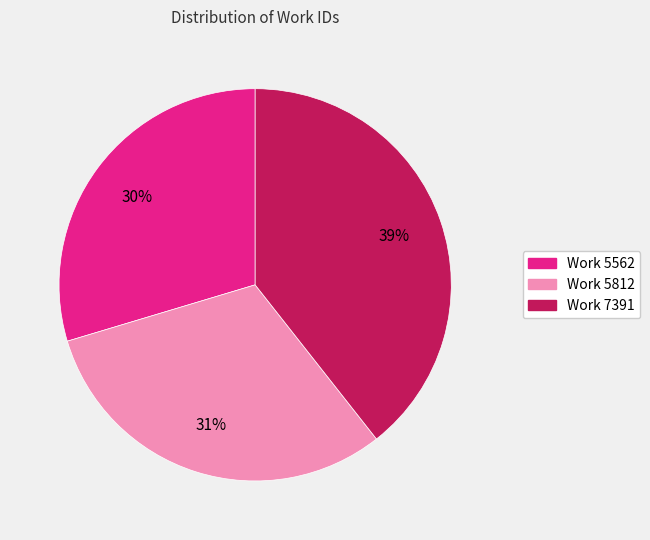

How many segments does this pie chart have?

3